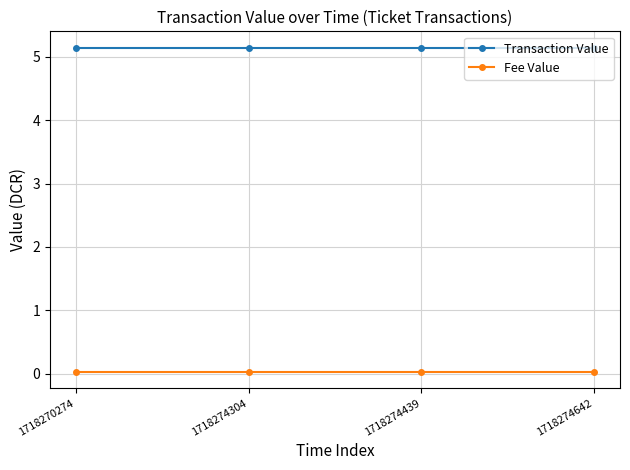

True or false: Fee Value and Transaction Value cross at least once.

False